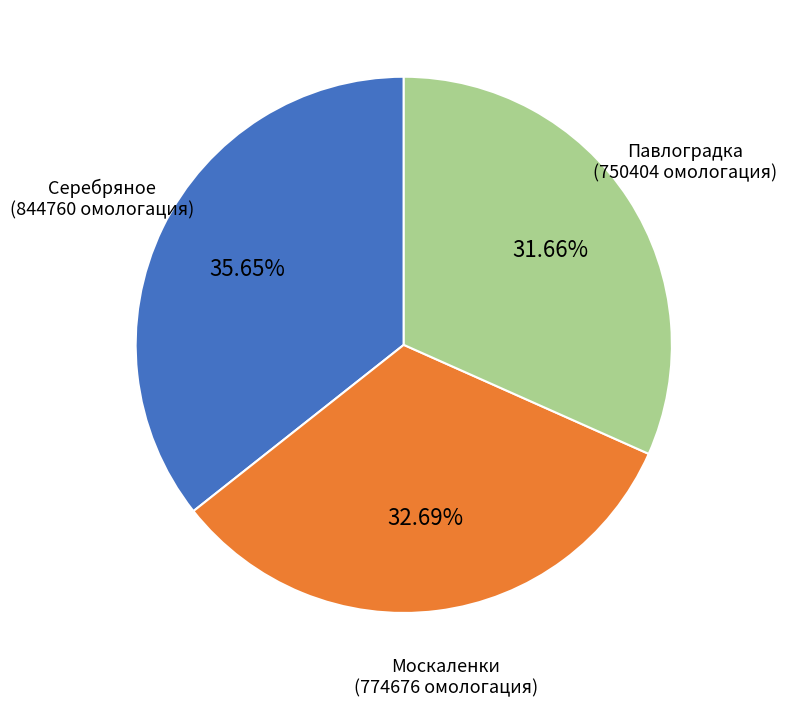

Does any single category account for the majority?

No